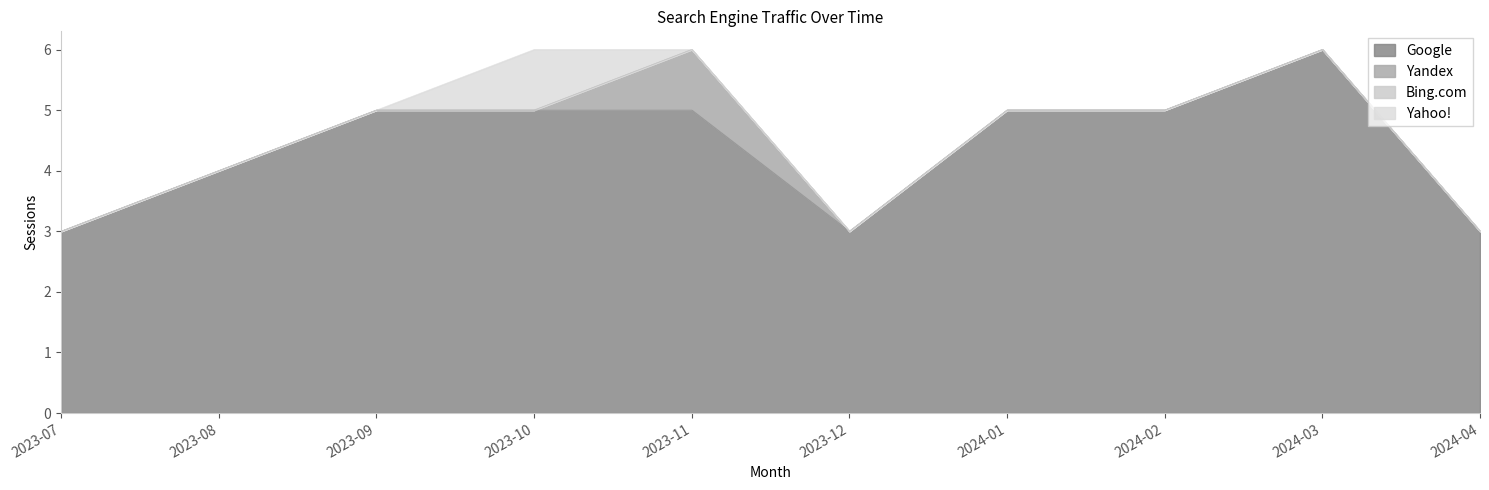

What is the difference between the highest and lowest values at 2023-12?

3